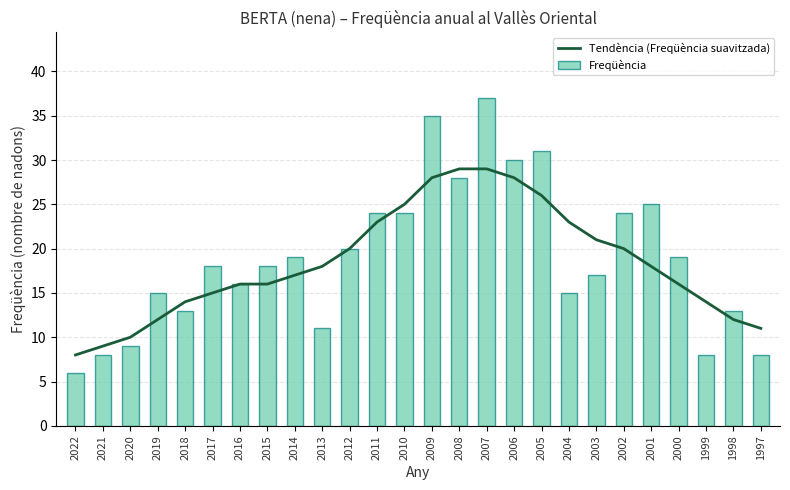

Between 2015 and 2011, which series saw the biggest shift?

Tendència (Freqüència suavitzada)